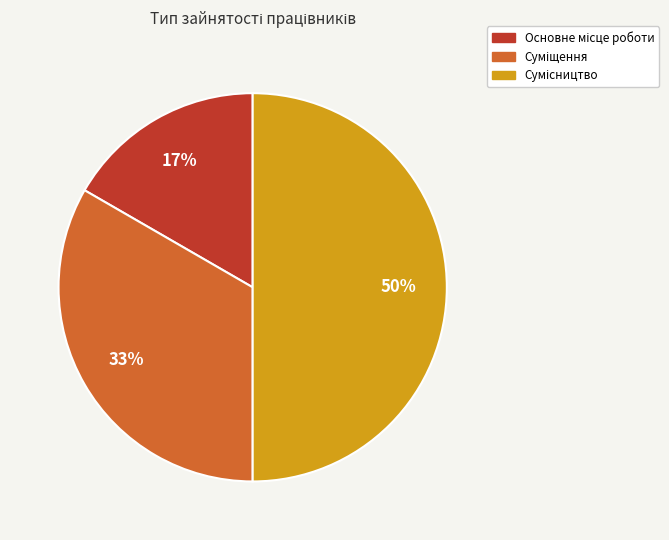

To the nearest percent, what is the difference between the largest and smallest slice percentages?

33%